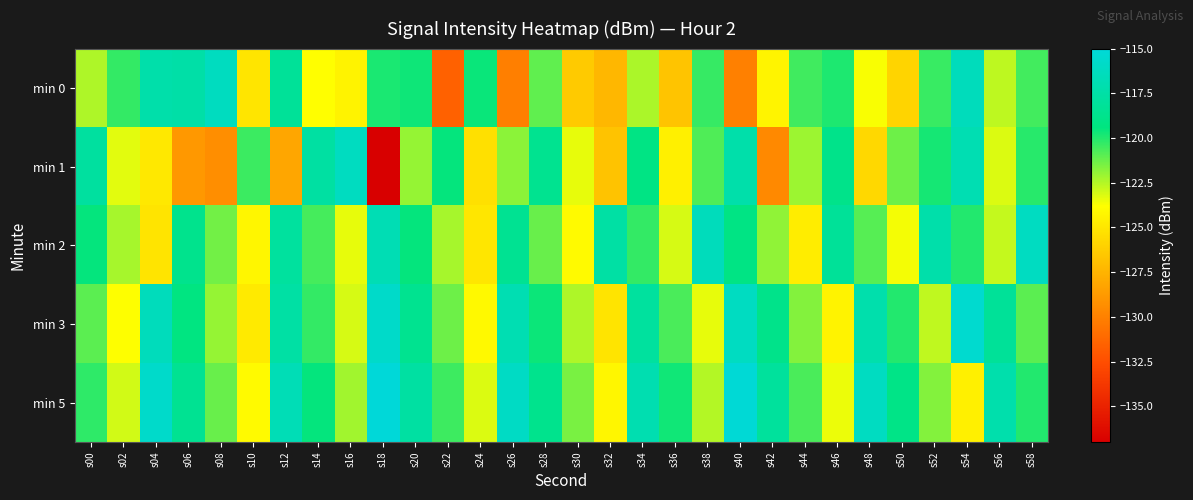

Reading left to right, extract all data points from this chart.

min 0: s00=-122.4	s02=-120.3	s04=-117.3	s06=-117.4	s08=-116.3	s10=-125.1	s12=-118.2	s14=-123.8	s16=-124.4	s18=-119.9	s20=-119.7	s22=-131.5	s24=-119.6	s26=-130.1	s28=-121.1	s30=-126.4	s32=-127.3	s34=-122.4	s36=-126.7	s38=-120.4	s40=-130.0	s42=-124.3	s44=-120.5	s46=-119.9	s48=-123.7	s50=-125.9	s52=-120.4	s54=-116.4	s56=-122.7	s58=-120.5
min 1: s00=-117.8	s02=-123.3	s04=-124.9	s06=-128.9	s08=-129.3	s10=-120.4	s12=-128.2	s14=-117.7	s16=-116.2	s18=-137.0	s20=-122.0	s22=-119.5	s24=-125.3	s26=-121.8	s28=-118.6	s30=-123.4	s32=-126.7	s34=-119.2	s36=-124.5	s38=-120.8	s40=-117.3	s42=-129.6	s44=-122.1	s46=-118.9	s48=-125.7	s50=-121.3	s52=-119.8	s54=-116.9	s56=-123.2	s58=-120.1
min 2: s00=-119.5	s02=-122.3	s04=-125.1	s06=-118.7	s08=-121.4	s10=-124.2	s12=-117.9	s14=-120.6	s16=-123.4	s18=-116.8	s20=-119.5	s22=-122.3	s24=-125.0	s26=-118.5	s28=-121.2	s30=-124.0	s32=-117.6	s34=-120.3	s36=-123.1	s38=-116.5	s40=-119.2	s42=-121.9	s44=-124.7	s46=-118.2	s48=-120.9	s50=-123.6	s52=-117.3	s54=-120.0	s56=-122.8	s58=-116.2
min 3: s00=-121.0	s02=-123.8	s04=-116.5	s06=-119.3	s08=-122.0	s10=-124.8	s12=-117.6	s14=-120.3	s16=-123.1	s18=-115.8	s20=-118.6	s22=-121.3	s24=-124.1	s26=-116.9	s28=-119.6	s30=-122.4	s32=-125.1	s34=-117.9	s36=-120.7	s38=-123.4	s40=-116.2	s42=-118.9	s44=-121.7	s46=-124.4	s48=-117.2	s50=-120.0	s52=-122.7	s54=-115.5	s56=-118.2	s58=-121.0
min 5: s00=-120.2	s02=-123.0	s04=-115.7	s06=-118.5	s08=-121.2	s10=-124.0	s12=-116.7	s14=-119.5	s16=-122.2	s18=-115.0	s20=-117.7	s22=-120.5	s24=-123.2	s26=-116.0	s28=-118.7	s30=-121.5	s32=-124.2	s34=-117.0	s36=-119.7	s38=-122.5	s40=-115.2	s42=-118.0	s44=-120.7	s46=-123.5	s48=-116.2	s50=-119.0	s52=-121.7	s54=-124.5	s56=-117.2	s58=-120.0